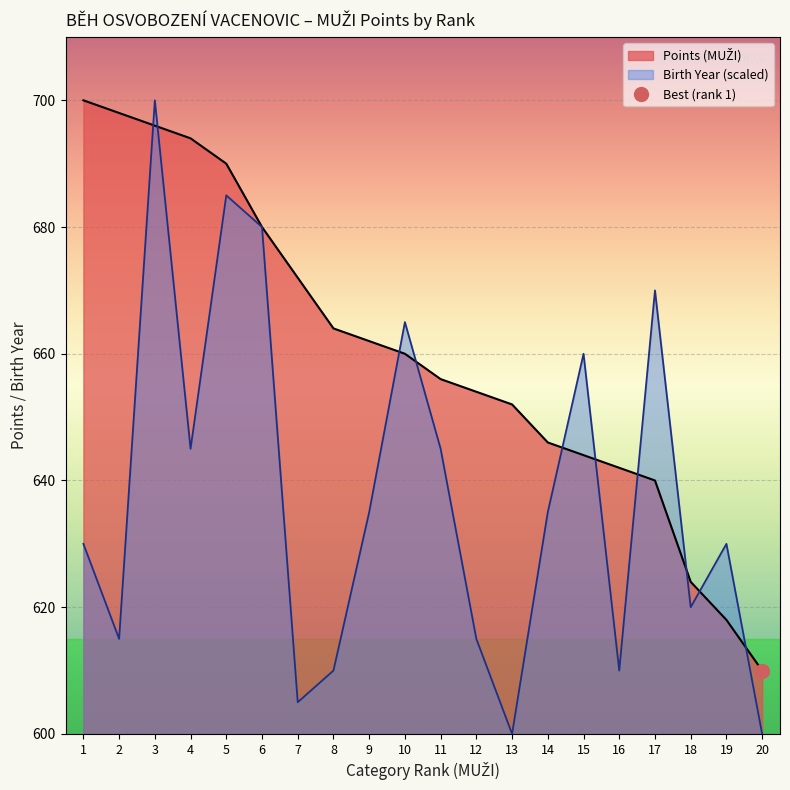

Which category has the lowest value in the Birth Year series?

13